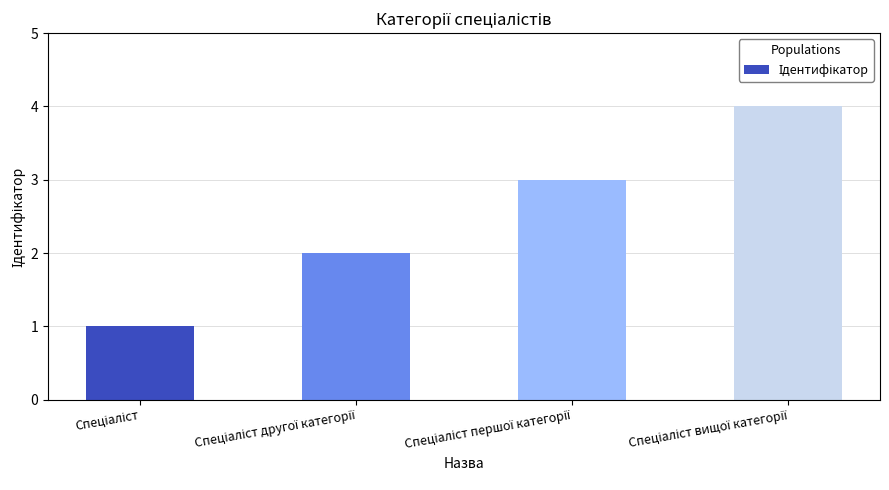

What is the maximum value shown in the chart?

4